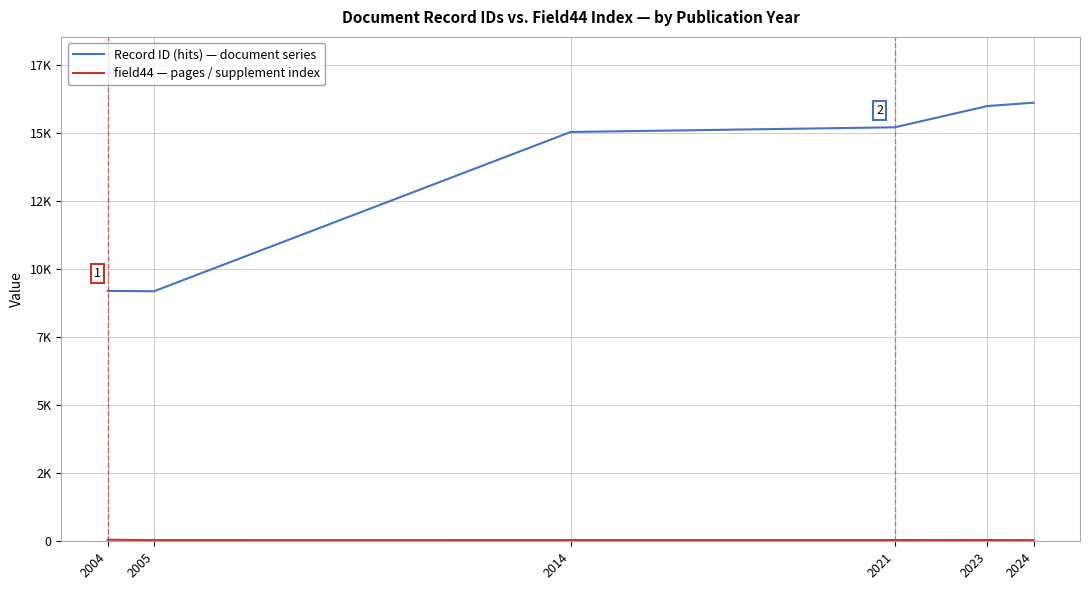

Reading left to right, list all the values displayed in this chart.

Record ID (hits) — document series: 2004=9201.0	2005=9188.0	2014=15041.0	2021=15213.0	2023=15994.3	2024=16117.7
field44 — pages / supplement index: 2004=57.0	2005=43.0	2014=45.0	2021=45.0	2023=47.3	2024=41.3